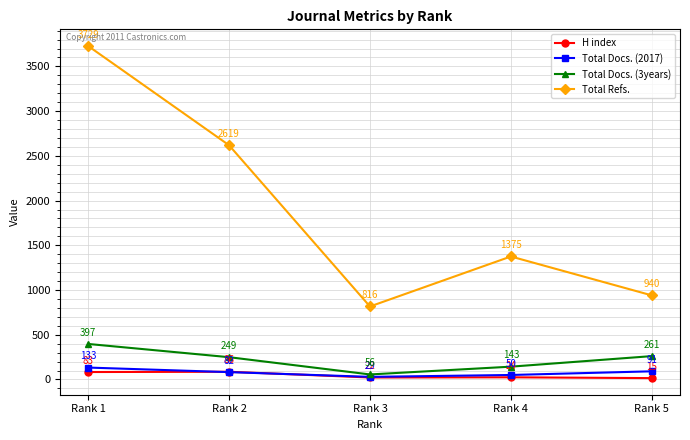

Which series has the widest spread of values?

Total Refs.